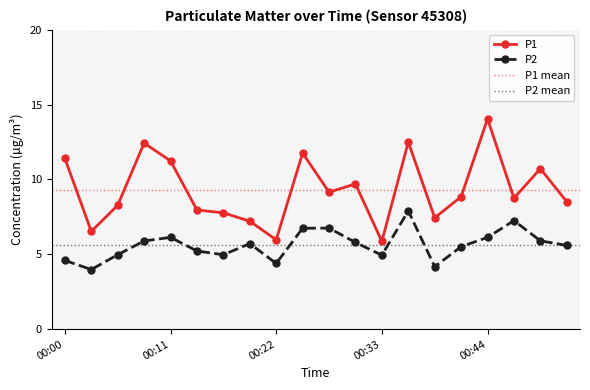

True or false: P1 has more than 0 interior local peaks.

True